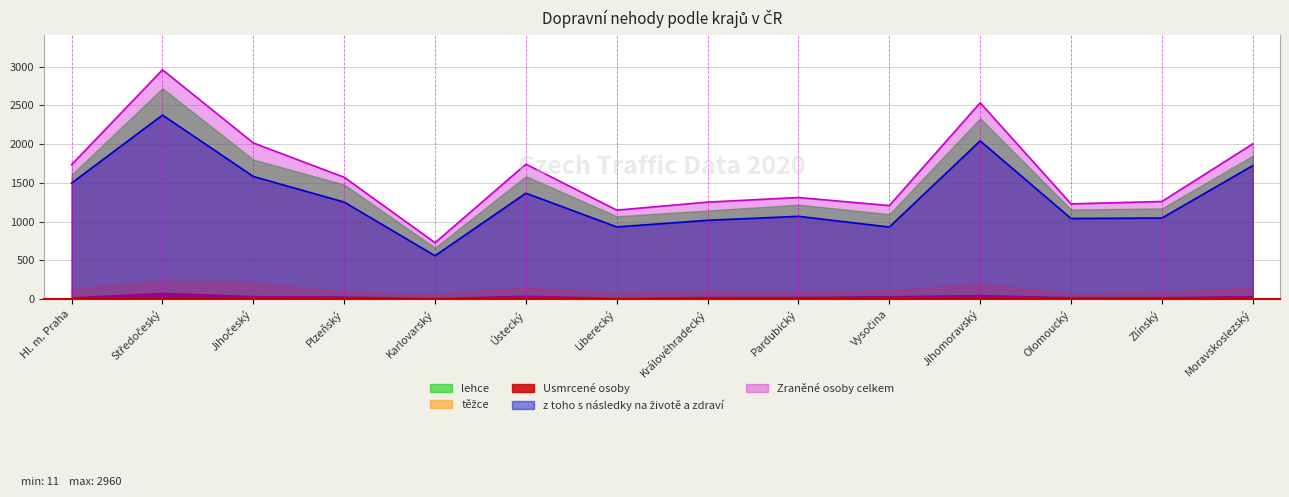

Reading right to left, list all the values displayed in this chart.

z toho s následky na životě a zdraví: Moravskoslezský=1722	Zlínský=1045	Olomoucký=1039	Jihomoravský=2042	Vysočina=929	Pardubický=1067	Královéhradecký=1016	Liberecký=930	Ústecký=1366	Karlovarský=558	Plzeňský=1251	Jihočeský=1582	Středočeský=2375	Hl. m. Praha=1497
Usmrcené osoby: Moravskoslezský=38	Zlínský=23	Olomoucký=23	Jihomoravský=51	Vysočina=37	Pardubický=26	Královéhradecký=25	Liberecký=13	Ústecký=43	Karlovarský=11	Plzeňský=31	Jihočeský=38	Středočeský=79	Hl. m. Praha=22
Zraněné osoby celkem: Moravskoslezský=2003	Zlínský=1259	Olomoucký=1228	Jihomoravský=2534	Vysočina=1206	Pardubický=1310	Královéhradecký=1251	Liberecký=1147	Ústecký=1741	Karlovarský=726	Plzeňský=1572	Jihočeský=2015	Středočeský=2960	Hl. m. Praha=1735
těžce: Moravskoslezský=154	Zlínský=89	Olomoucký=73	Jihomoravský=201	Vysočina=111	Pardubický=92	Královéhradecký=109	Liberecký=79	Ústecký=155	Karlovarský=65	Plzeňský=94	Jihočeský=215	Středočeský=239	Hl. m. Praha=131
lehce: Moravskoslezský=1849	Zlínský=1170	Olomoucký=1155	Jihomoravský=2333	Vysočina=1095	Pardubický=1218	Královéhradecký=1142	Liberecký=1068	Ústecký=1586	Karlovarský=661	Plzeňský=1478	Jihočeský=1800	Středočeský=2721	Hl. m. Praha=1604